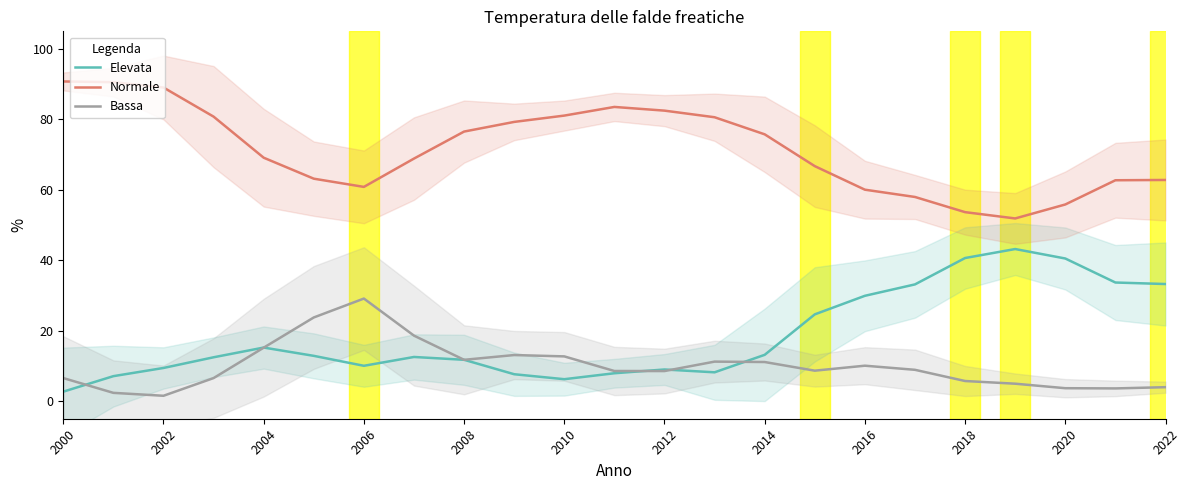

At which label does Normale first exceed 69?

2000